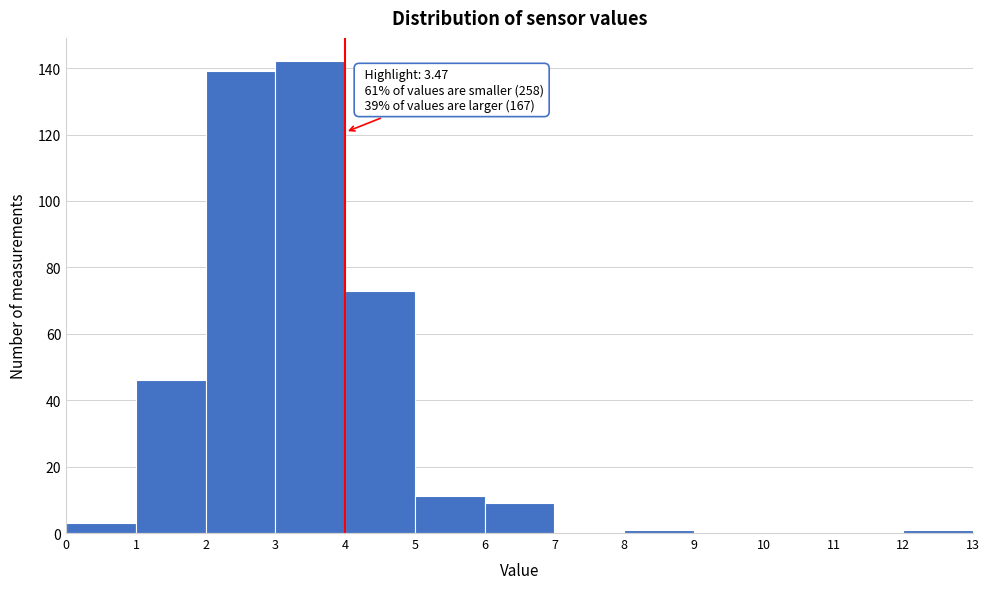

Which range on the x-axis has the tallest bar?

3 to 4